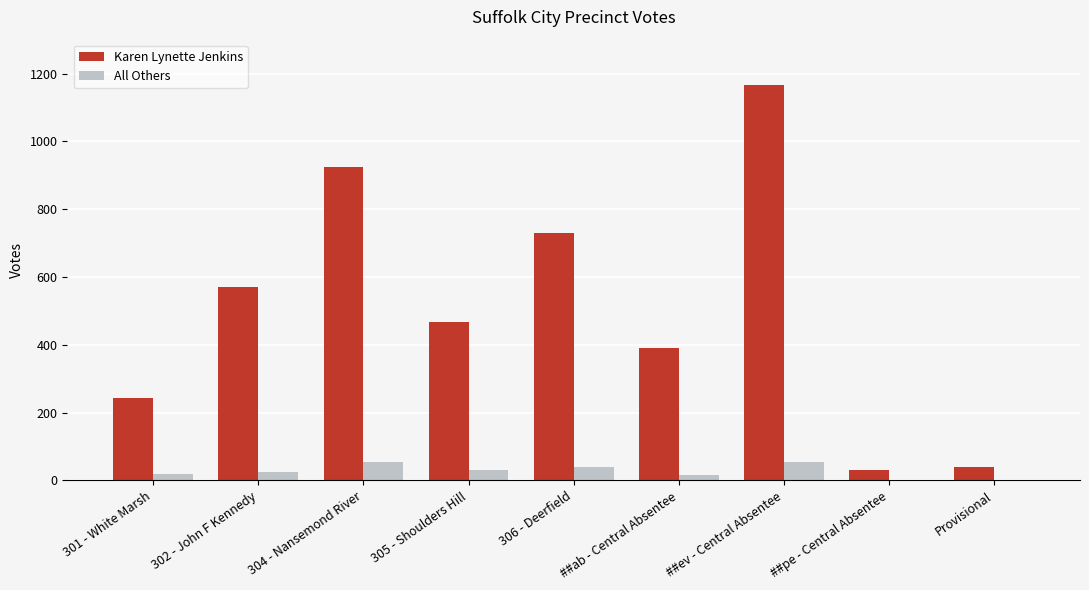

How many data points does each series have?

9